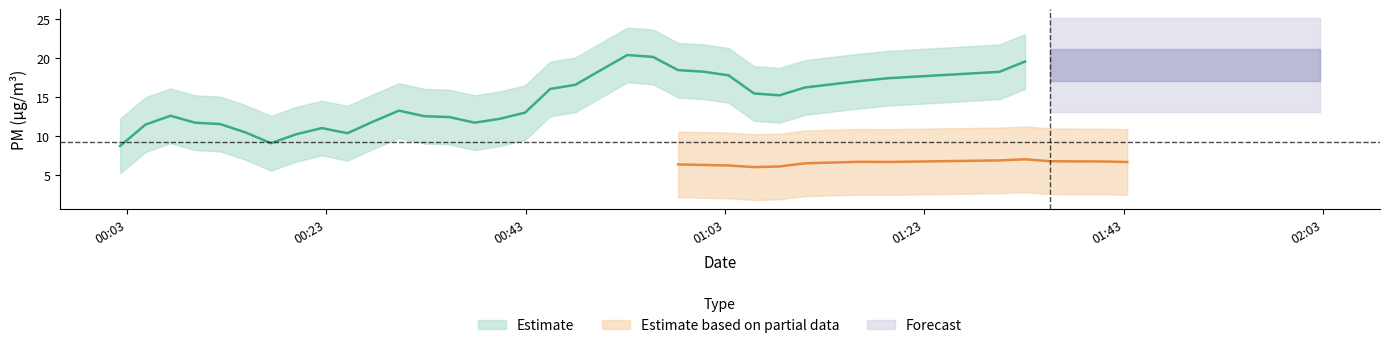

At how many categories does at least one series exceed 14?

26